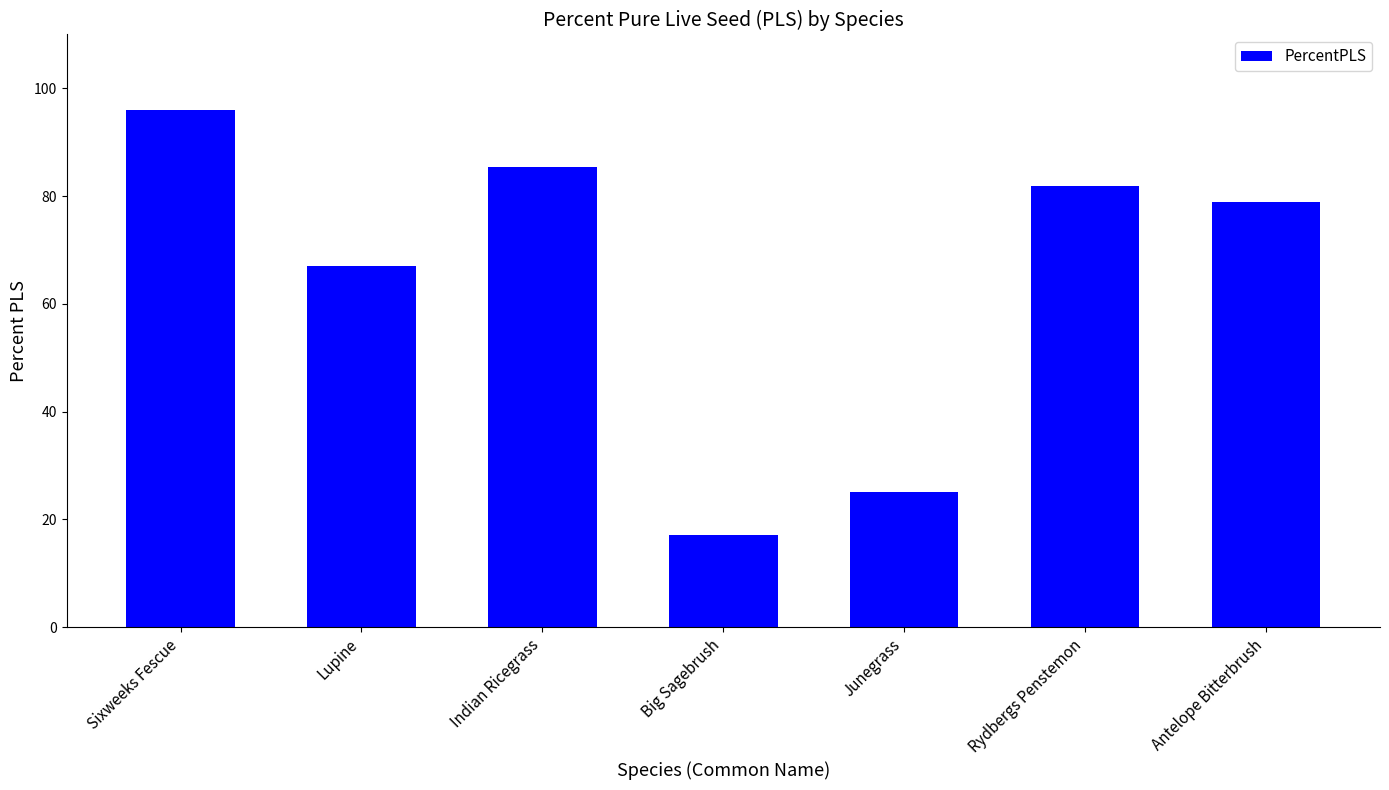

The value at Antelope Bitterbrush is 79.0. True or false?

True